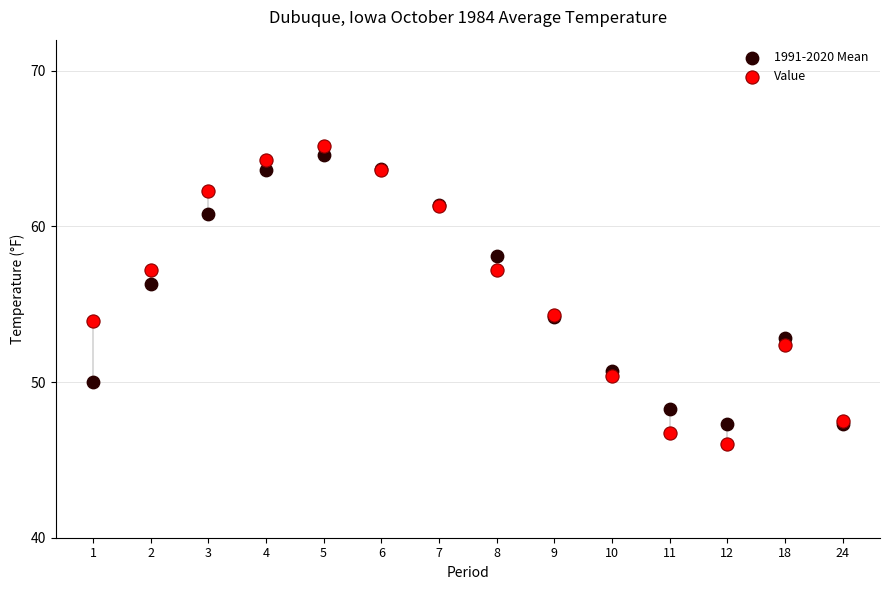

Which series has the widest spread of Y values?

Value